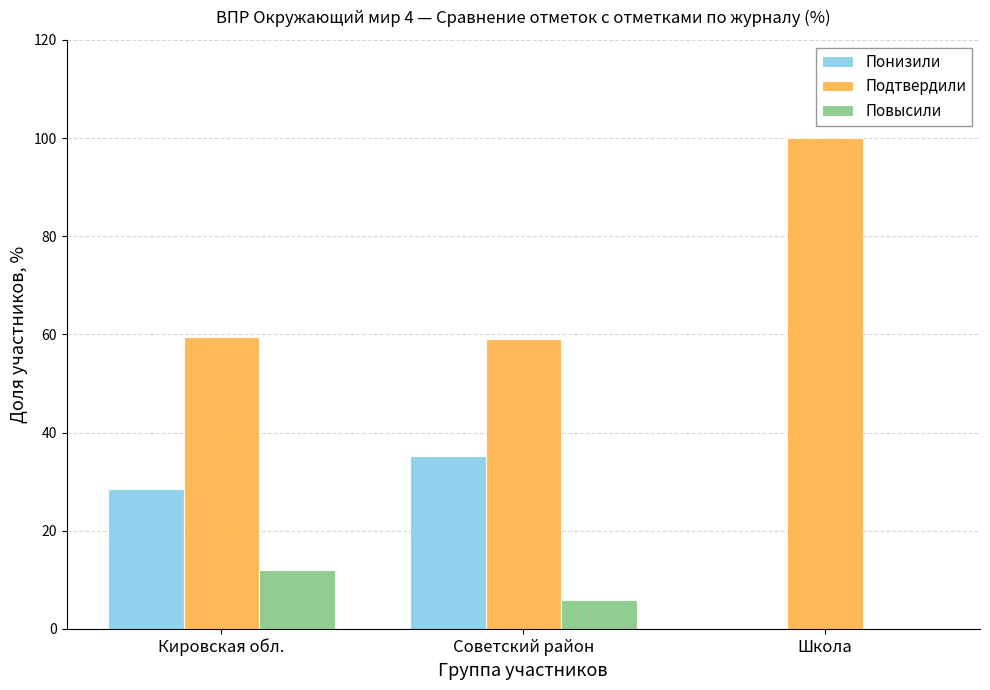

Are the bars horizontal?

No